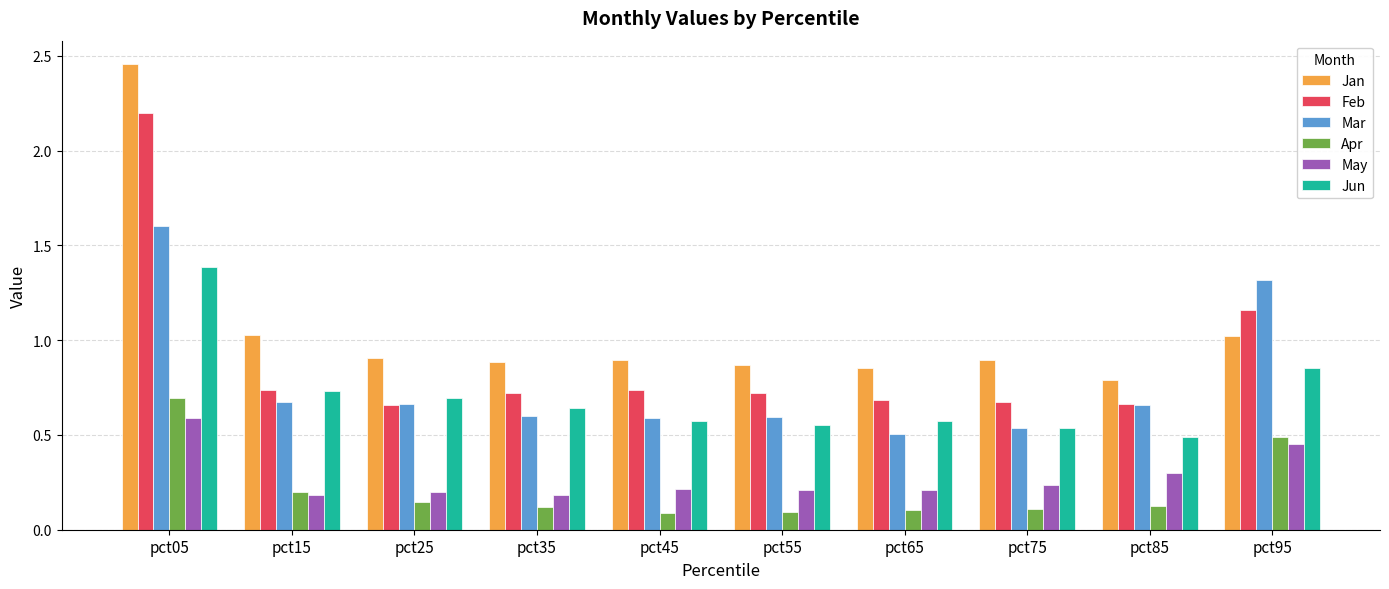

What is the highest value of the Mar series?

1.6